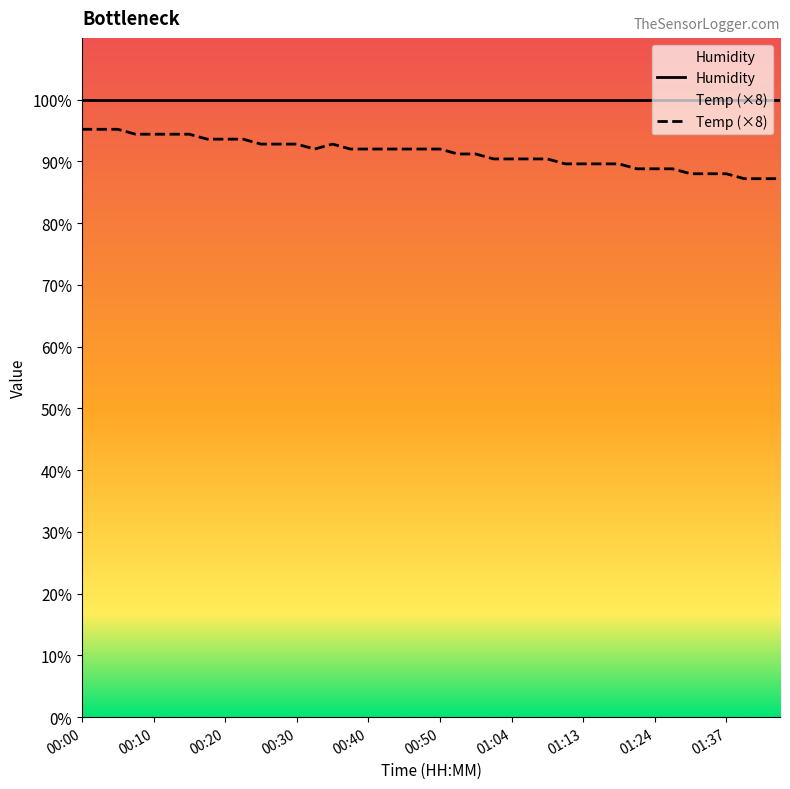

Does the chart display data point markers on the line(s)?

No